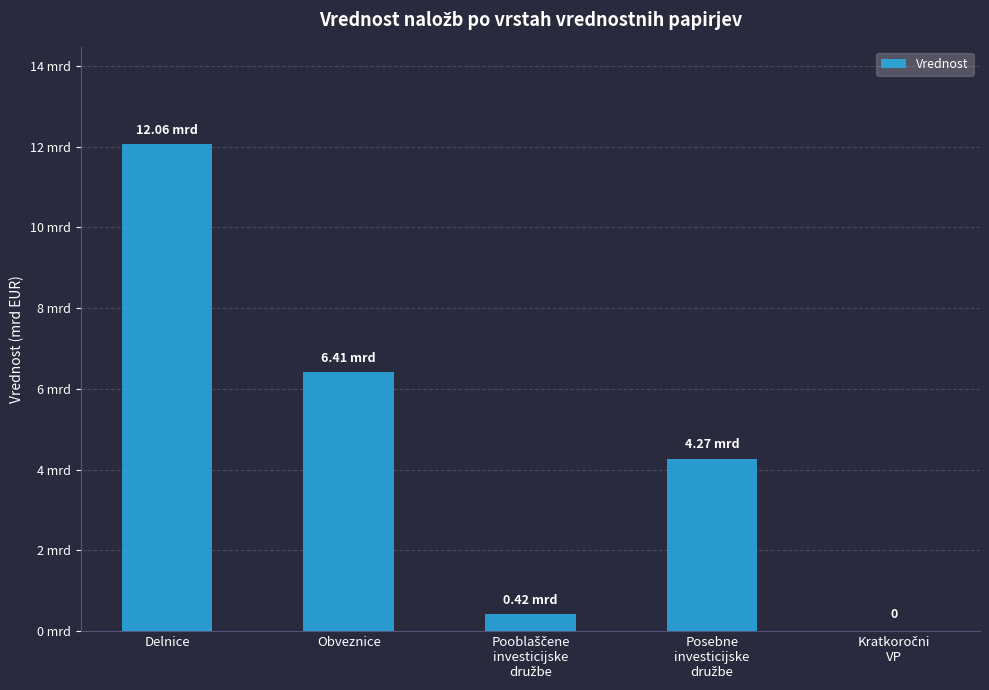

The chart shows a value of -4342012753.6 at Kratkoročni
VP. True or false?

False